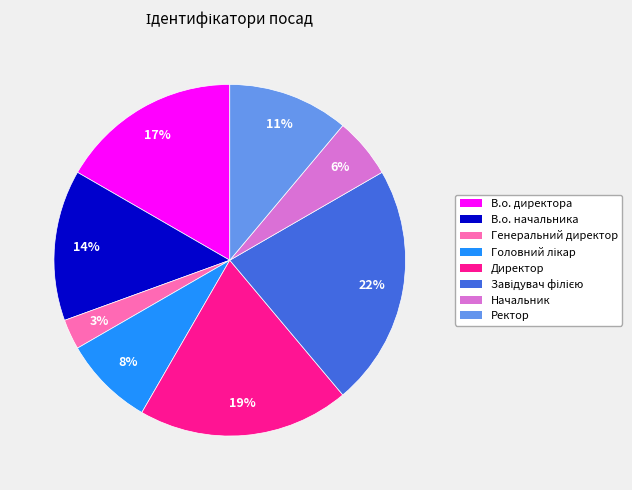

Does В.о. начальника represent more than half of the total?

No